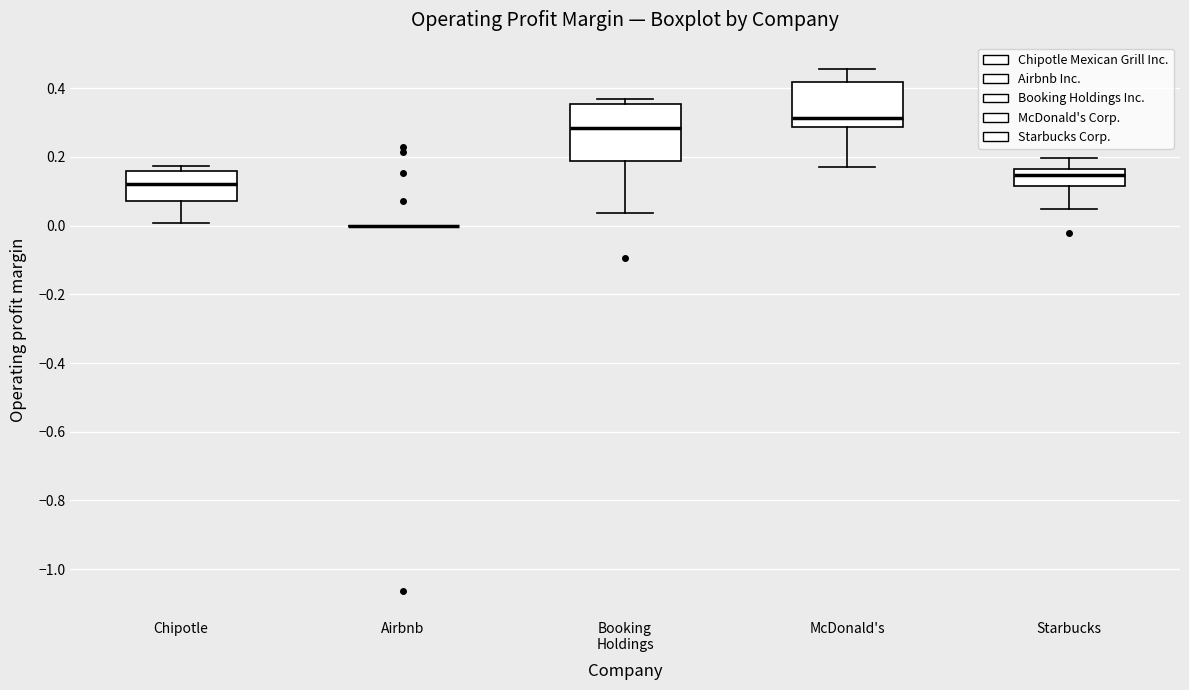

Reading left to right, transcribe this box plot: for each box, give where its median line is, the range the box spans, and where its two whiskers end, as read against the y-axis. The values are not printed on the chart, so give them approximately, as read against the axis.

Chipotle: median 0.12, box 0.08 to 0.16, whiskers 0.00 to 0.18
Airbnb: box collapsed to a line at 0.00, whiskers 0.00 to 0.00
Booking Holdings: median 0.28, box 0.18 to 0.36, whiskers 0.04 to 0.36 (just above the box's upper edge)
McDonald's: median 0.32, box 0.28 to 0.42, whiskers 0.18 to 0.46
Starbucks: median 0.14, box 0.12 to 0.16, whiskers 0.04 to 0.20